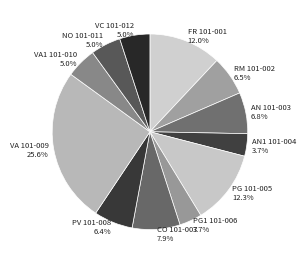

How many segments does this pie chart have?

12